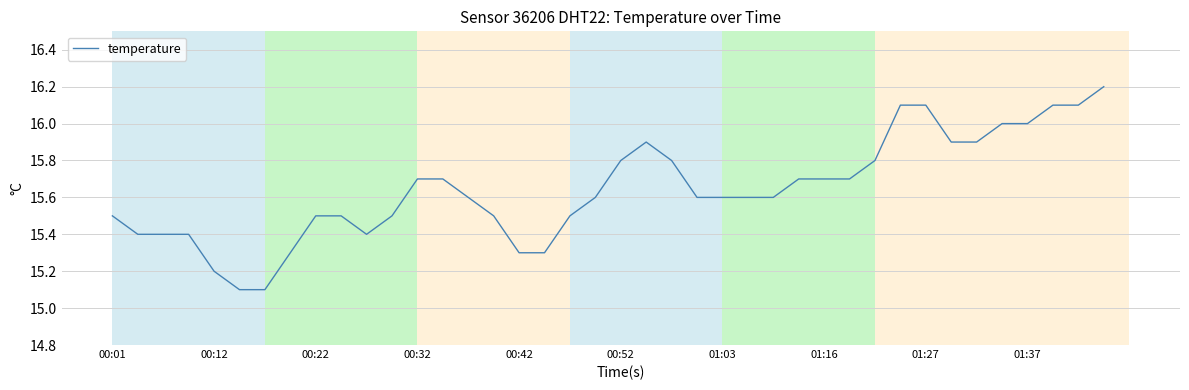

What is the greatest value displayed?

16.2